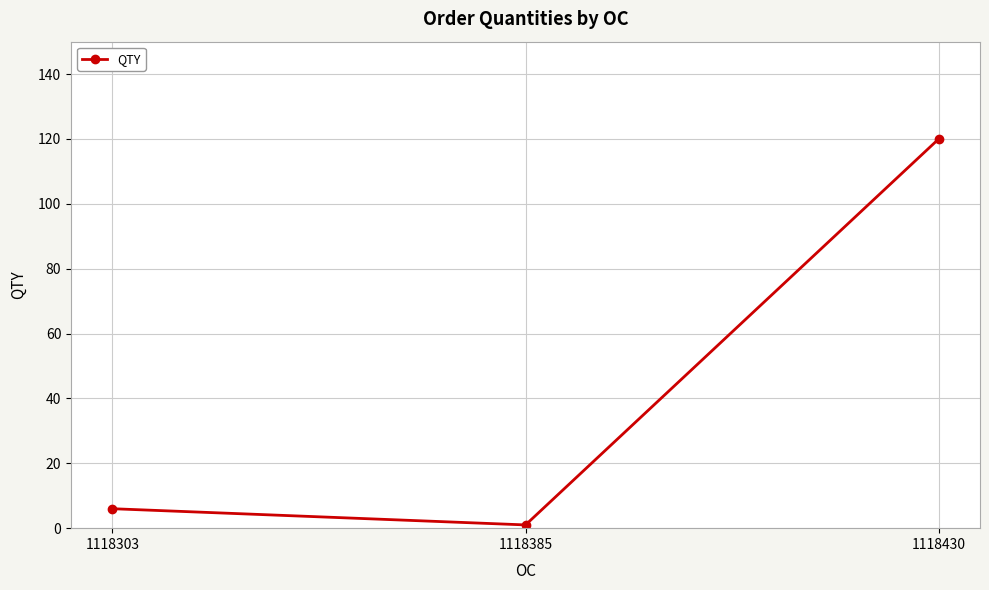

What is the value of the 2nd point from the left?

1